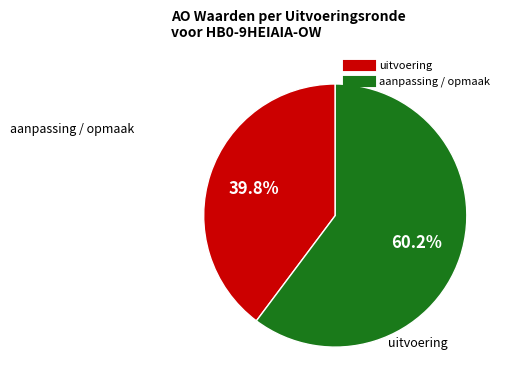

Is there any slice that represents more than half of the pie?

Yes